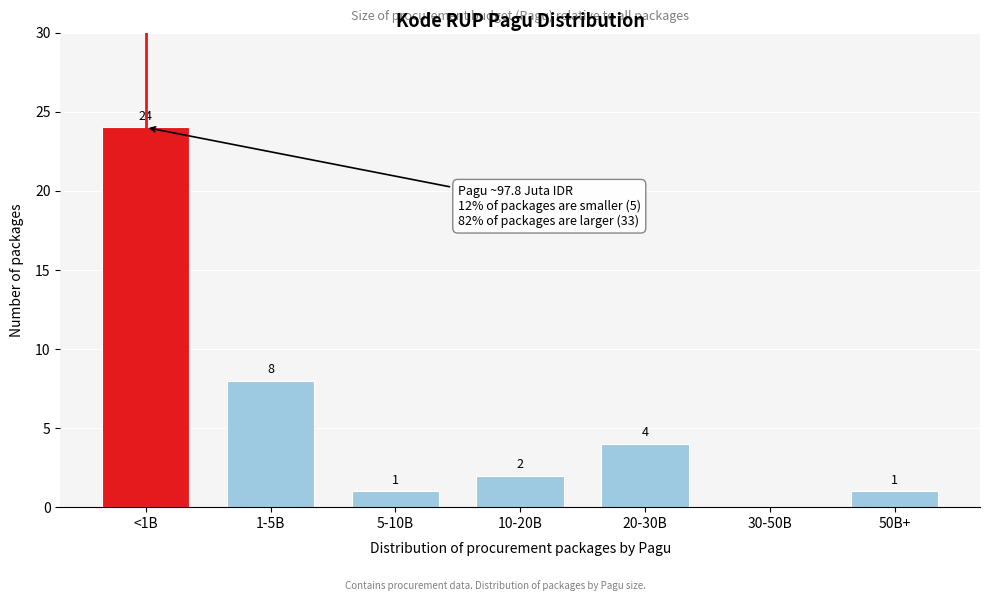

Reading left to right, transcribe all the data shown in this chart.

<1B=24	1-5B=8	5-10B=1	10-20B=2	20-30B=4	30-50B=0	50B+=1